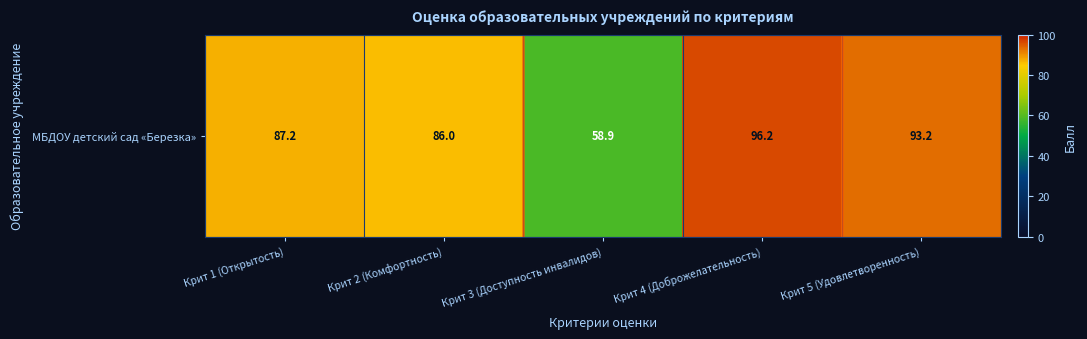

How many values exceed 87?

3